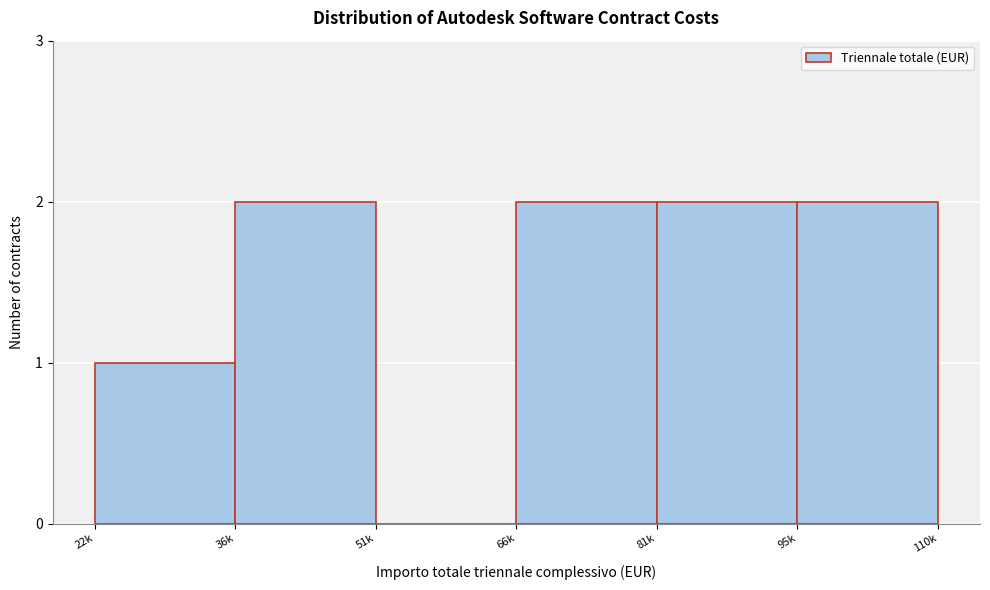

Reading right to left, extract all data points from this chart.

95k=2	81k=2	66k=2	51k=0	36k=2	22k=1